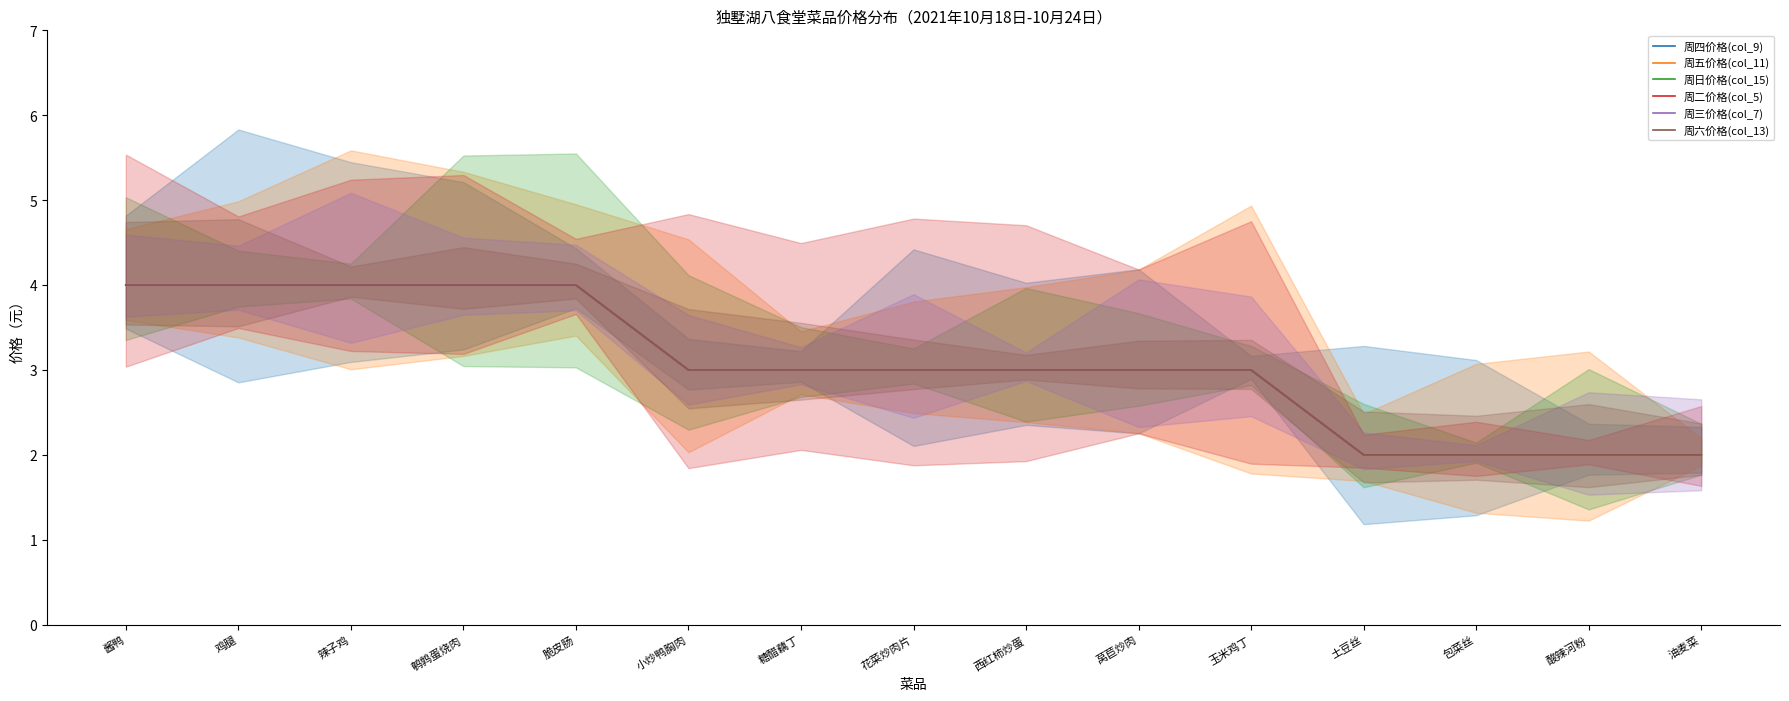

True or false: 周五价格(col_11) has a value of 2 at 酱鸭.

False